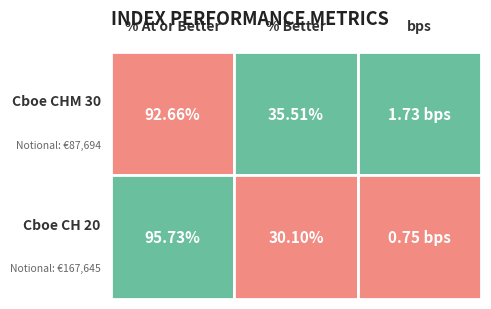

Reading right to left, list all the values displayed in this chart.

Cboe CHM 30: 1.7	35.5	92.7
Cboe CH 20: 0.8	30.1	95.7